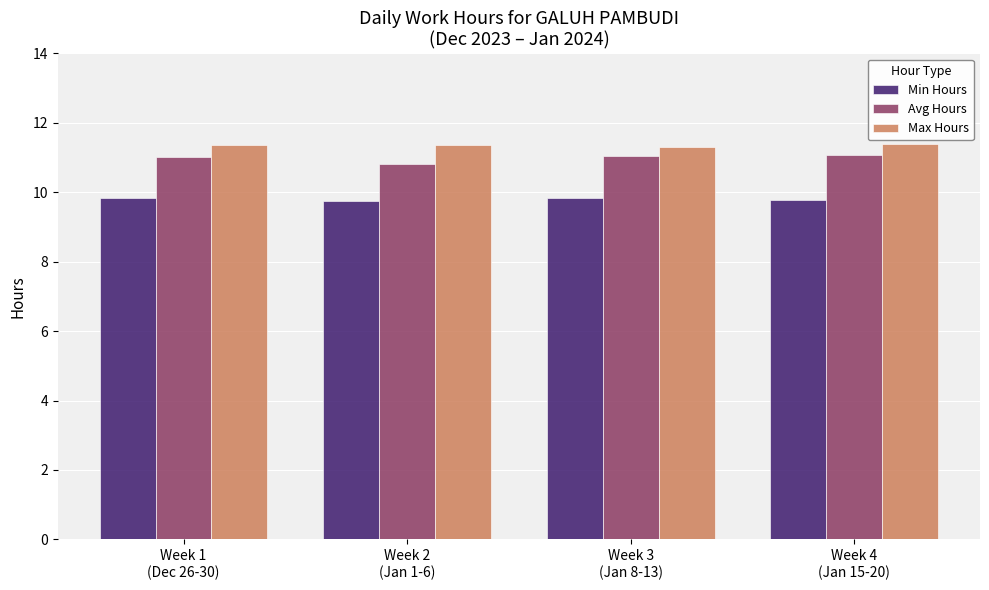

What is the sum of all Max Hours values?

45.4